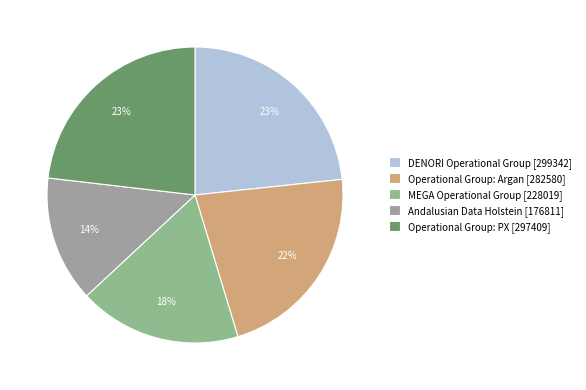

What percentage is the Andalusian Data Holstein slice, to the nearest percent?

14%